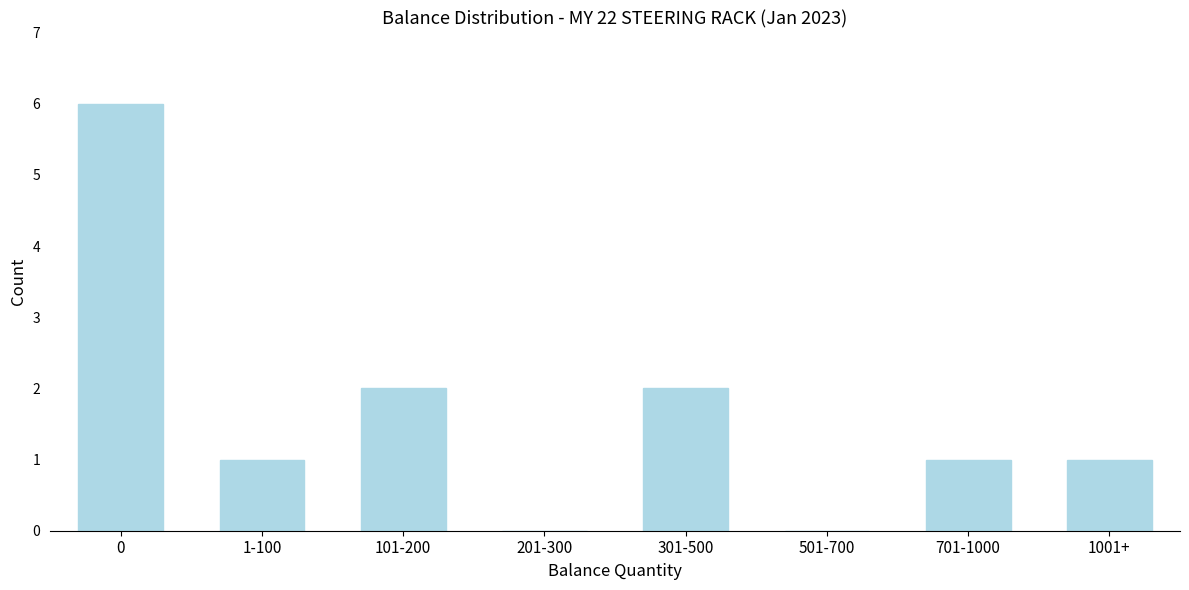

Reading left to right, extract all data points from this chart.

0=6	1-100=1	101-200=2	201-300=0	301-500=2	501-700=0	701-1000=1	1001+=1